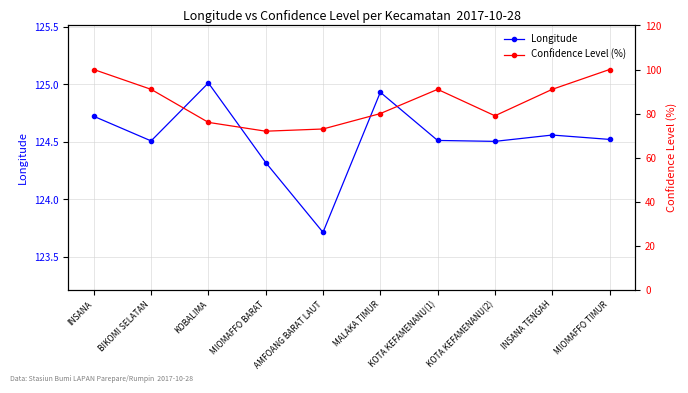

What is the difference between the Confidence Level (%) values at KOTA KEFAMENANU(2) and MALAKA TIMUR?

1.0